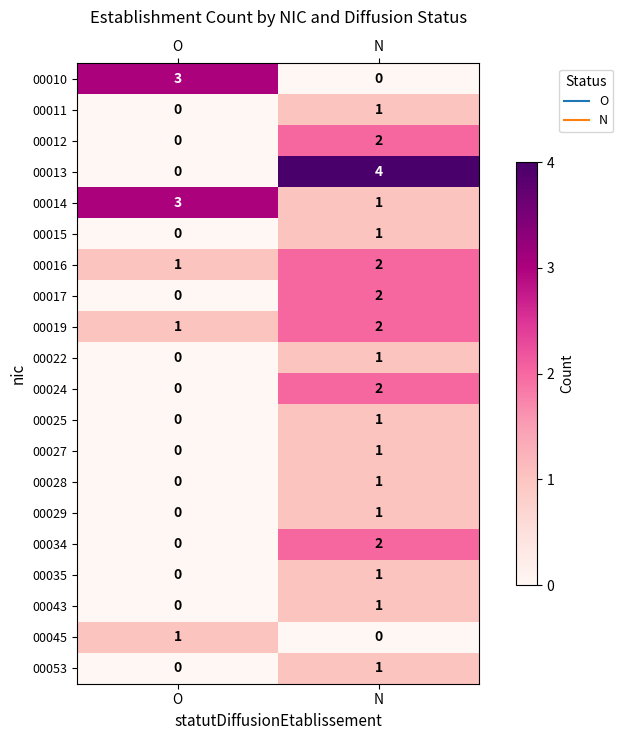

The value of 00043 at N is 1. True or false?

True